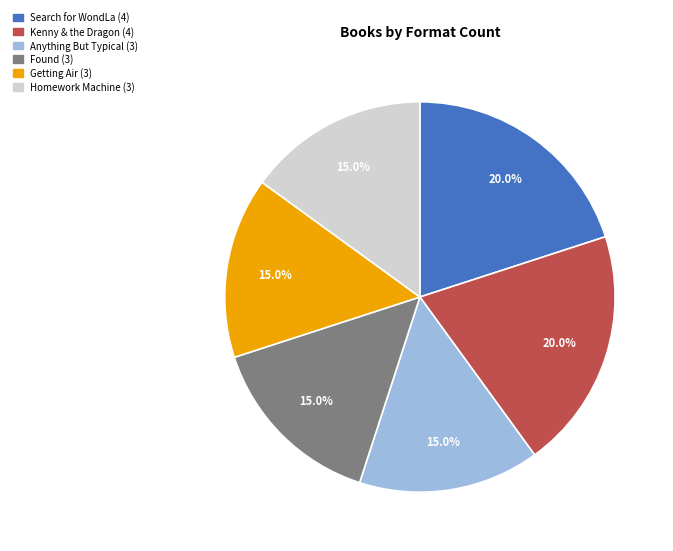

What is the total percentage of Anything But Typical and Found?

30.0%